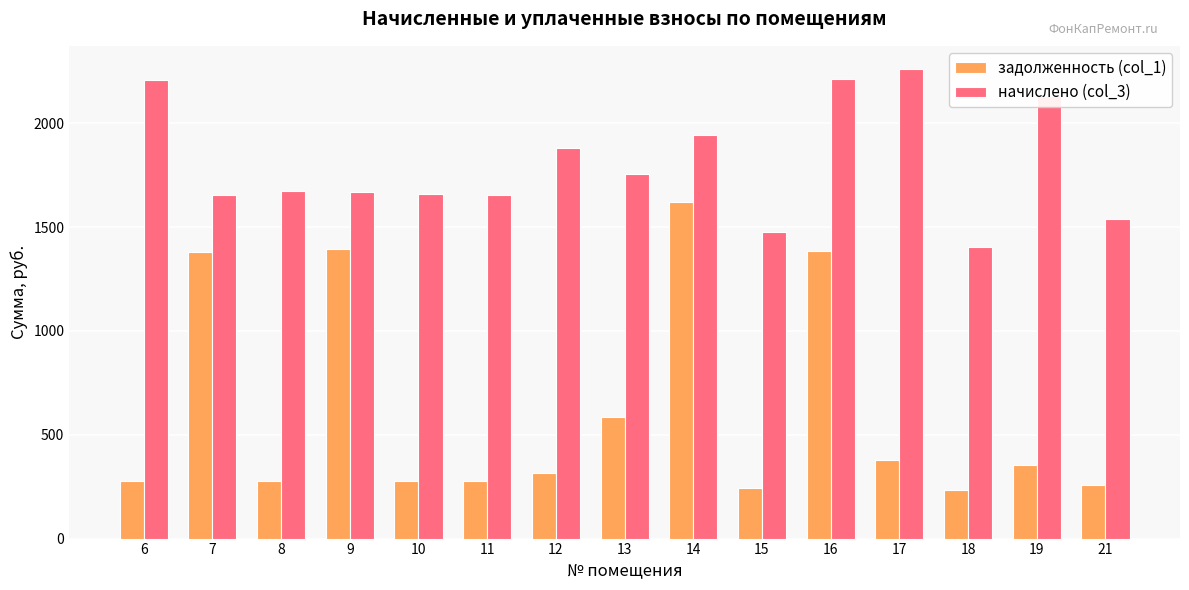

Where does the начислено (col_3) series first go above 1676?

6